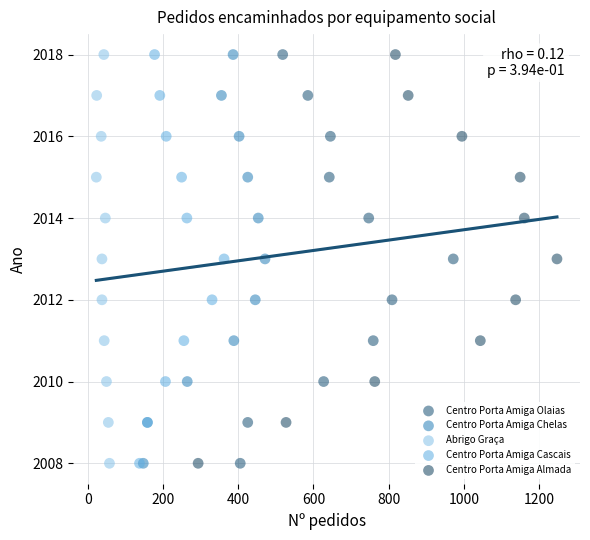

What are all the series names shown in the legend?

Centro Porta Amiga Olaias, Centro Porta Amiga Chelas, Abrigo Graça, Centro Porta Amiga Cascais, Centro Porta Amiga Almada